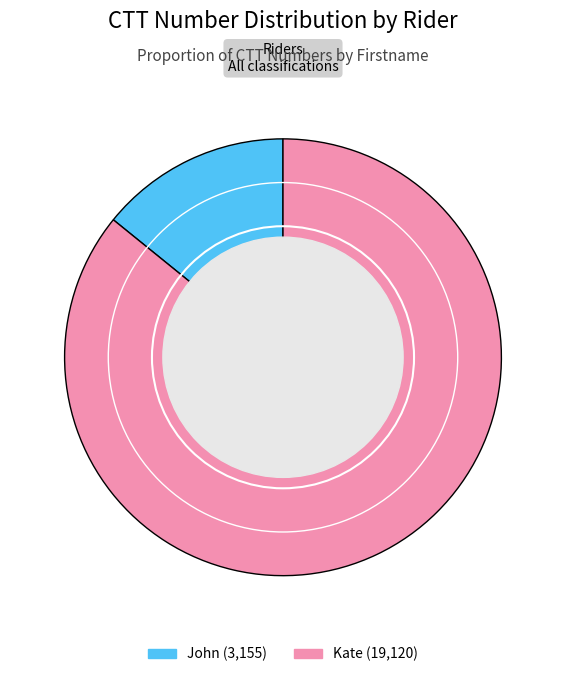

What is the majority slice?

Kate